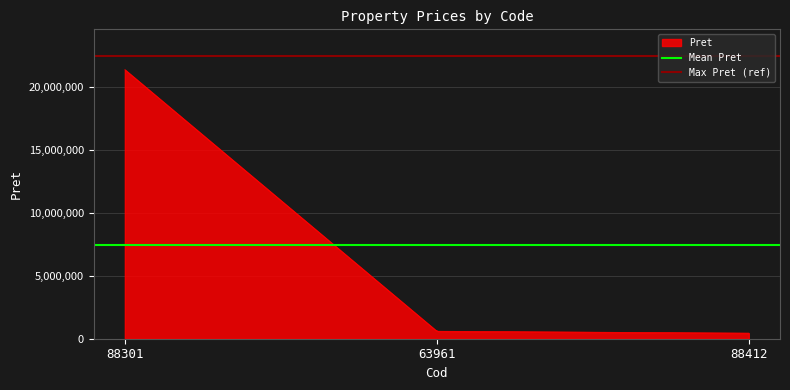

At which label does Max Pret (ref) reach its minimum?

88301